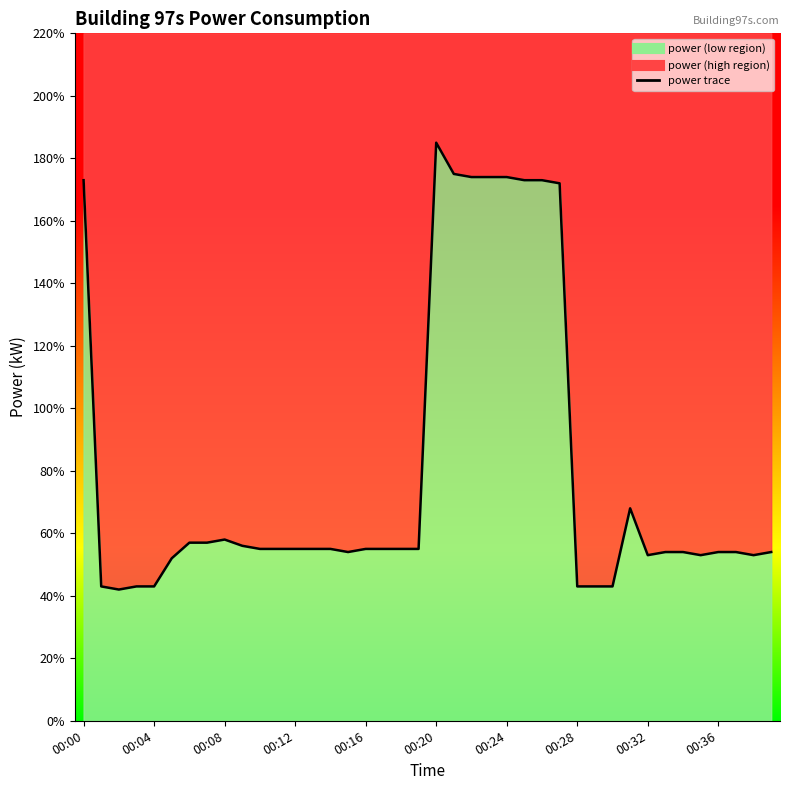

Rank the categories by value from highest to lowest.

00:20, 00:21, 00:22, 00:23, 00:24, 00:00, 00:25, 00:26, 00:27, 00:31, 00:08, 00:06, 00:07, 00:09, 00:10, 00:11, 00:12, 00:13, 00:14, 00:16, 00:17, 00:18, 00:19, 00:15, 00:33, 00:34, 00:36, 00:37, 00:39, 00:32, 00:35, 00:38, 00:05, 00:01, 00:03, 00:04, 00:28, 00:29, 00:30, 00:02